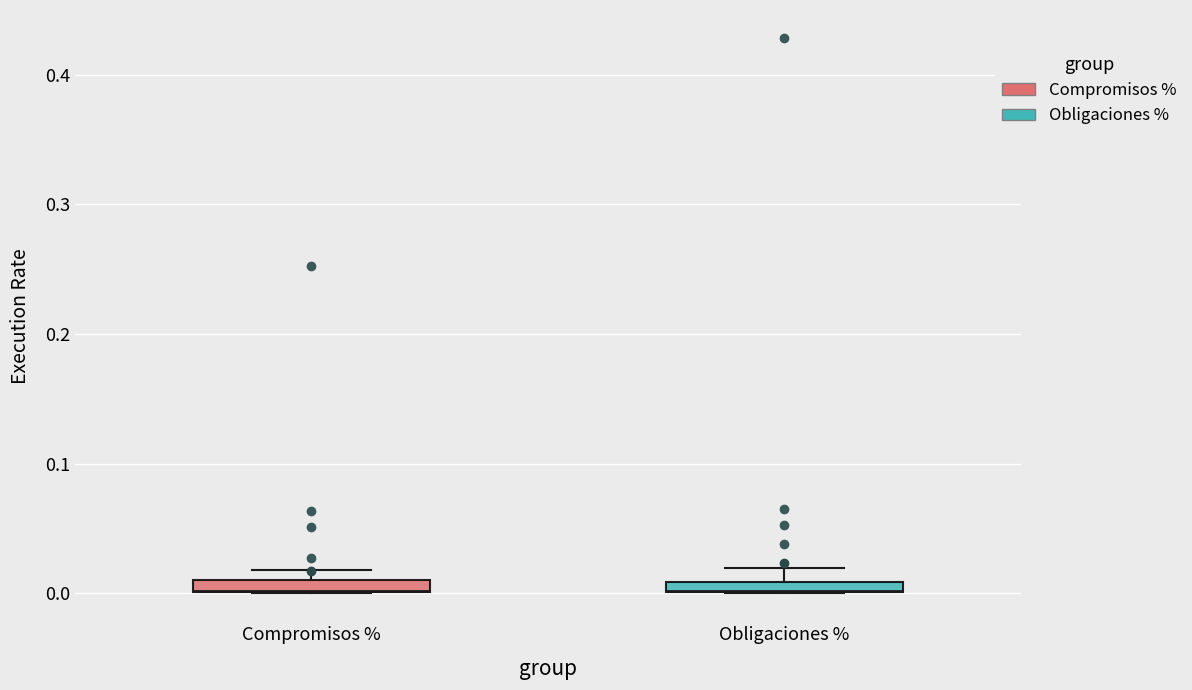

Where is the lower edge of the box for Obligaciones % on the y-axis? The values are not printed on the chart, so give them approximately, as read against the axis.

0.00